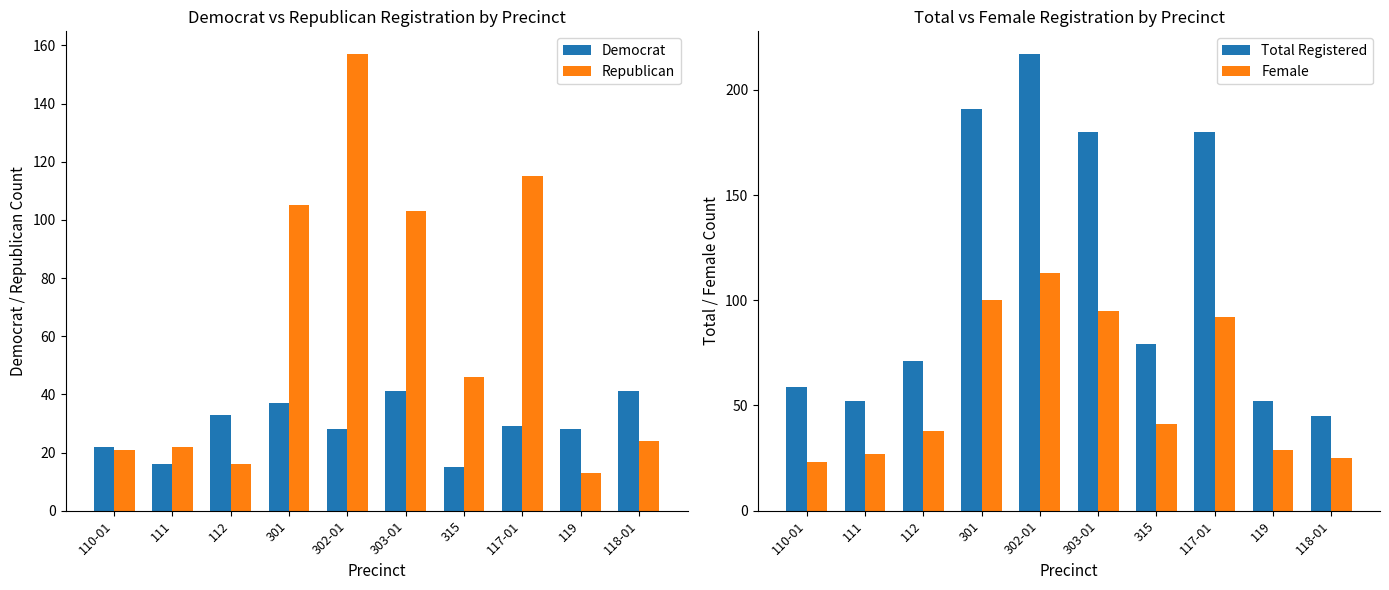

Is the value of Republican at 112 greater than the value of Total Registered at 118-01?

No